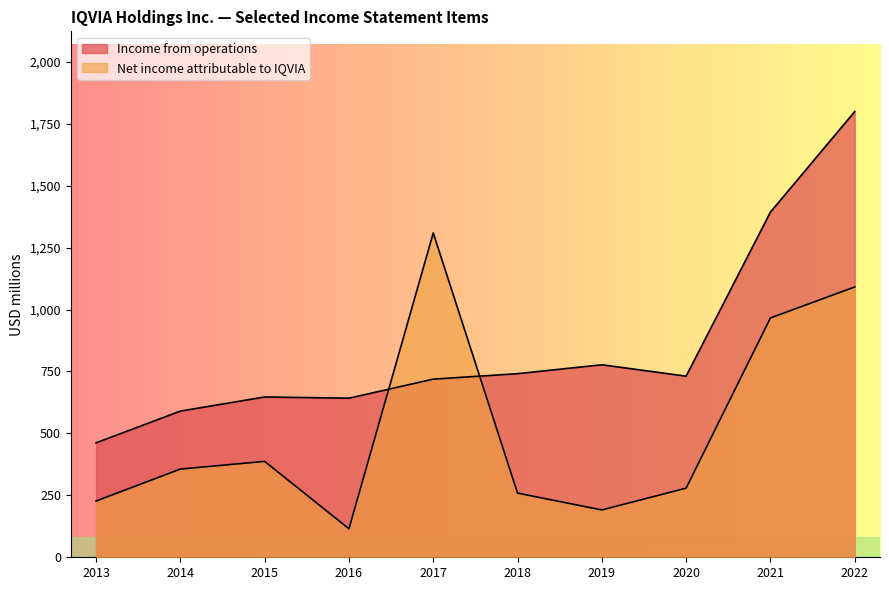

Reading right to left, transcribe all the data shown in this chart.

Income from operations: 2013=462	2014=590	2015=647	2016=642	2017=719	2018=741	2019=777	2020=731	2021=1393	2022=1799
Net income attributable to IQVIA: 2013=227	2014=356	2015=387	2016=115	2017=1309	2018=259	2019=191	2020=279	2021=966	2022=1091